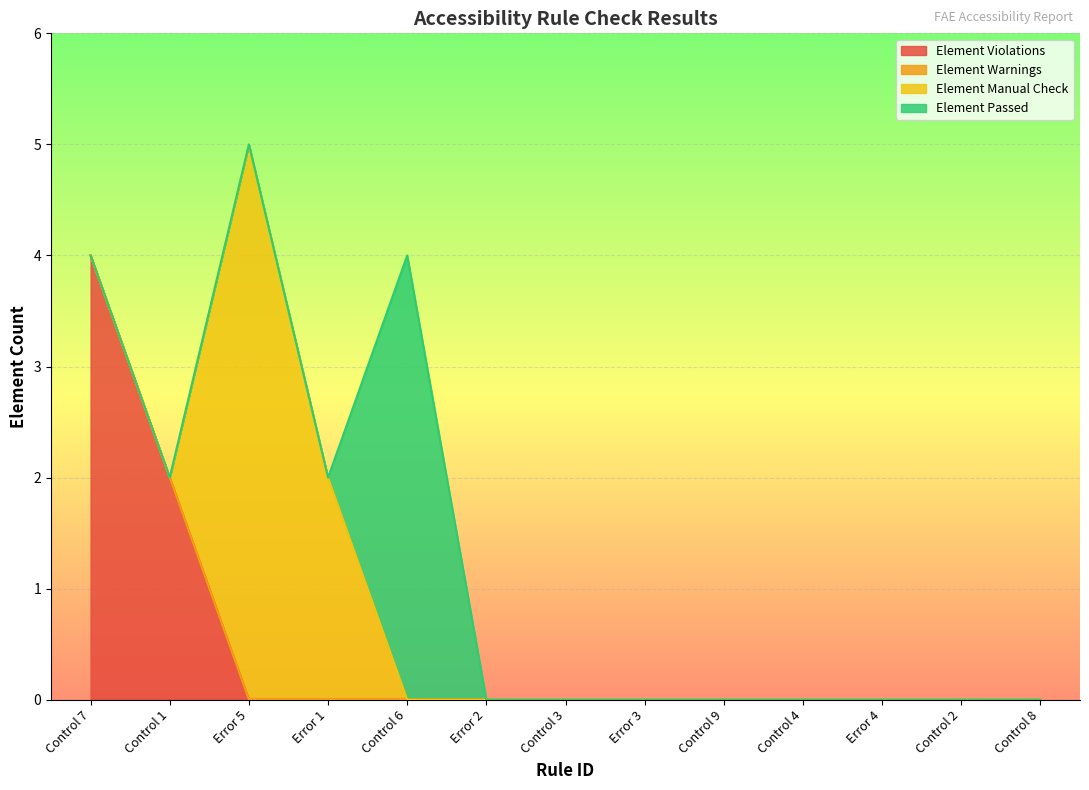

True or false: Element Violations has a value of 2 at Control 9.

False